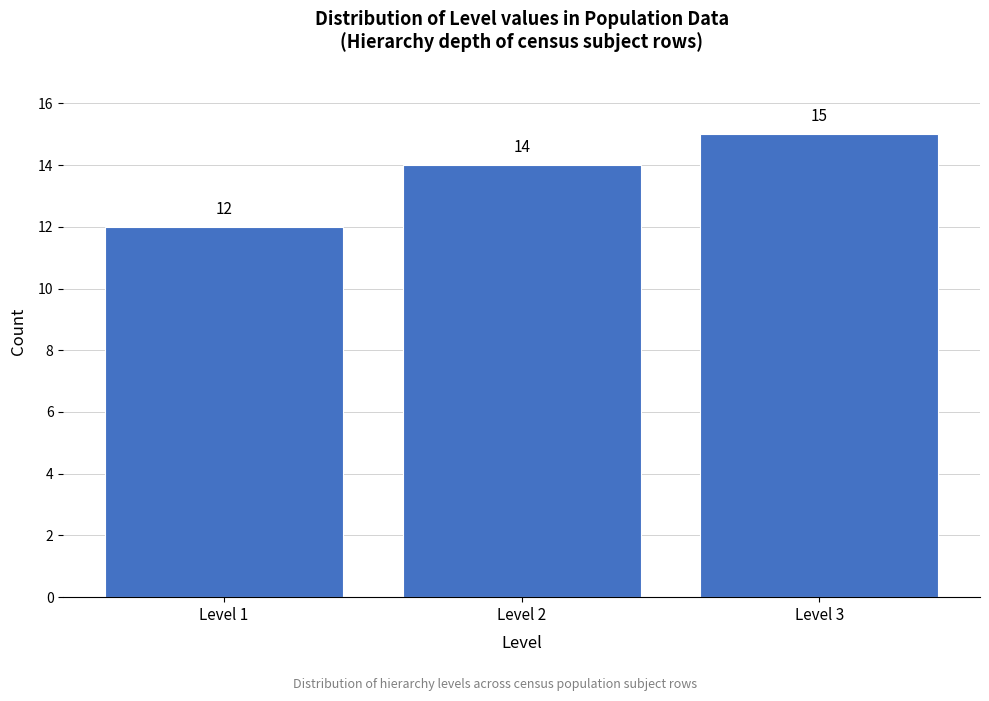

Reading left to right, transcribe all the data shown in this chart.

12	14	15